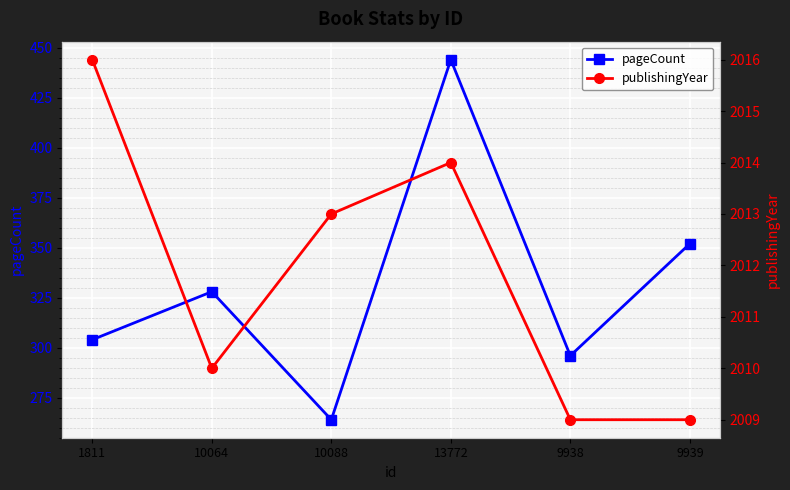

At which label is pageCount closest to 354?

9939